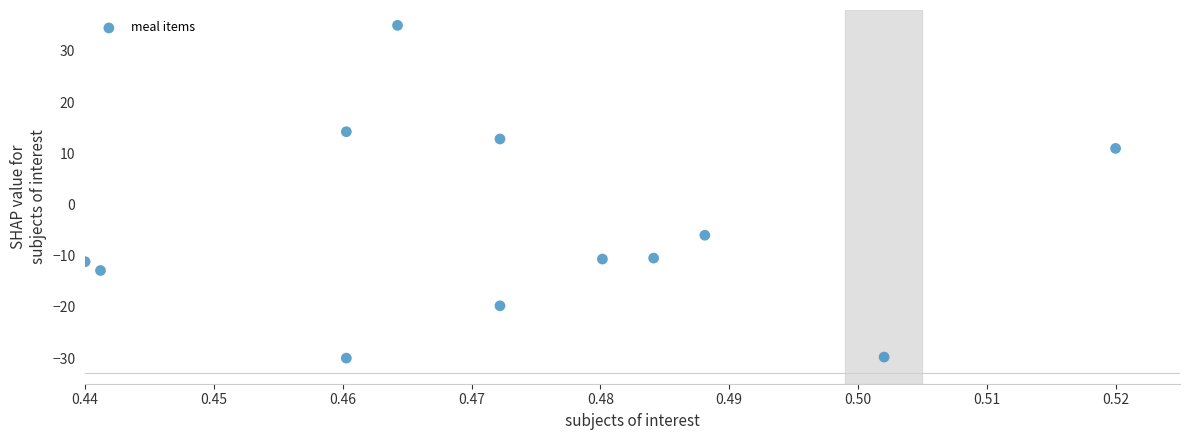

What Y value in the scatter plot is closest to 2?

-6.0